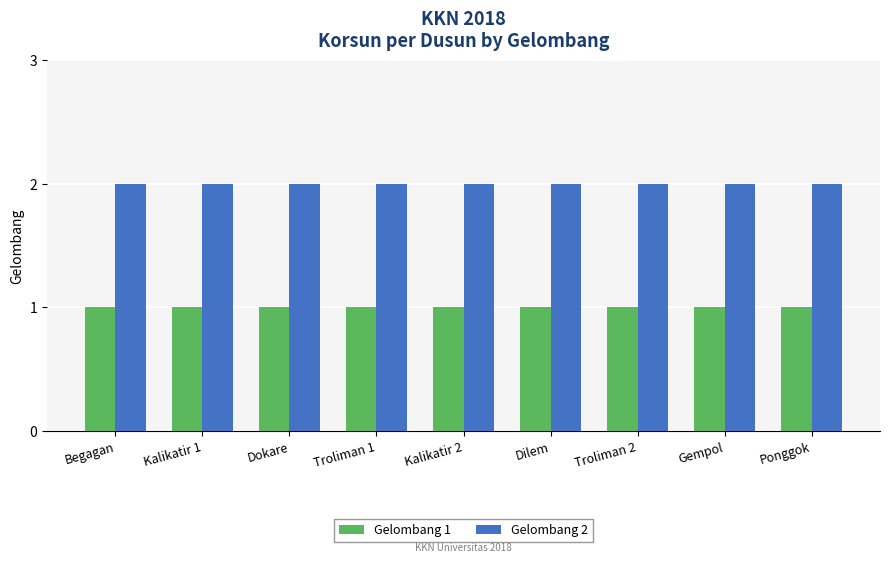

What is the sum of all Gelombang 1 values?

9